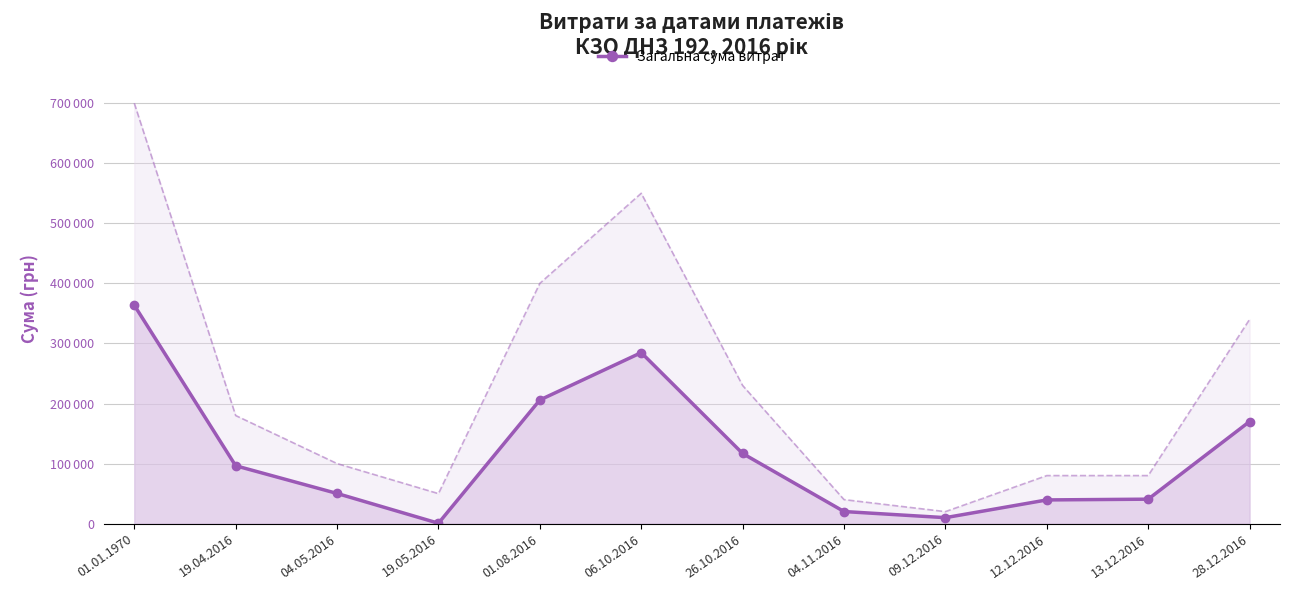

Reading right to left, extract all data points from this chart.

28.12.2016=170000.0	13.12.2016=40730.9	12.12.2016=39475.0	09.12.2016=9951.0	04.11.2016=20151.6	26.10.2016=116800.7	06.10.2016=284711.8	01.08.2016=205843.3	19.05.2016=660.0	04.05.2016=50247.9	19.04.2016=96381.0	01.01.1970=363683.9